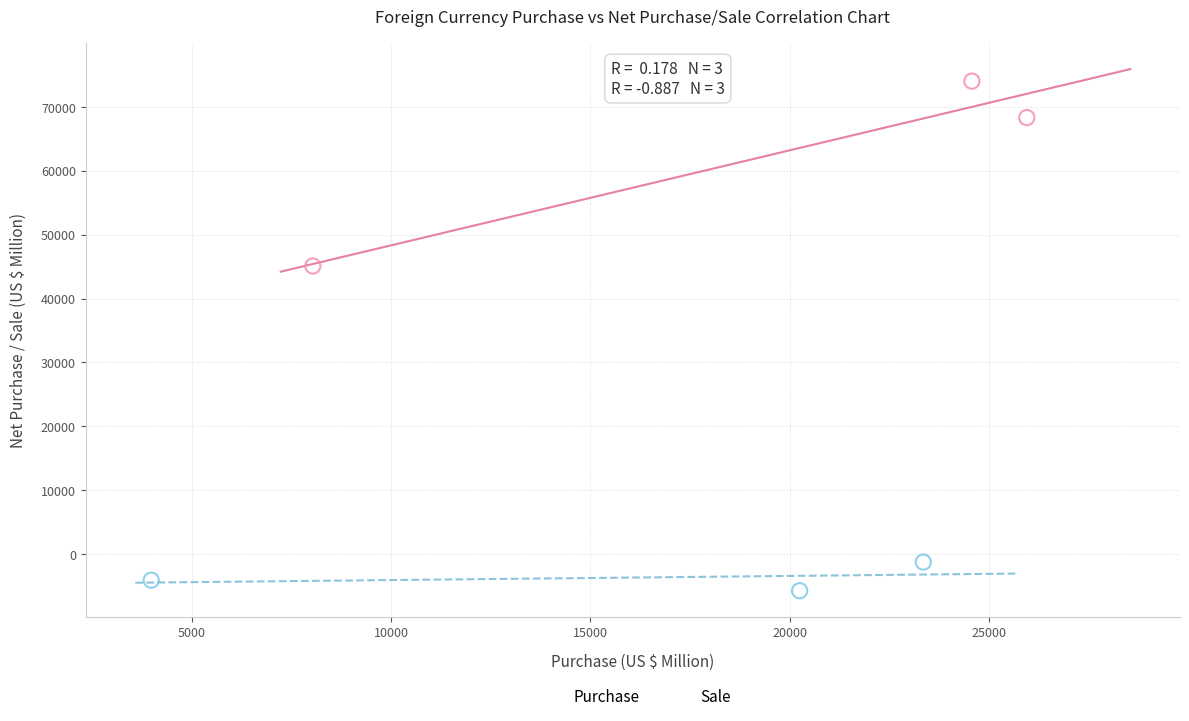

Which series has the widest spread of Y values?

Sale